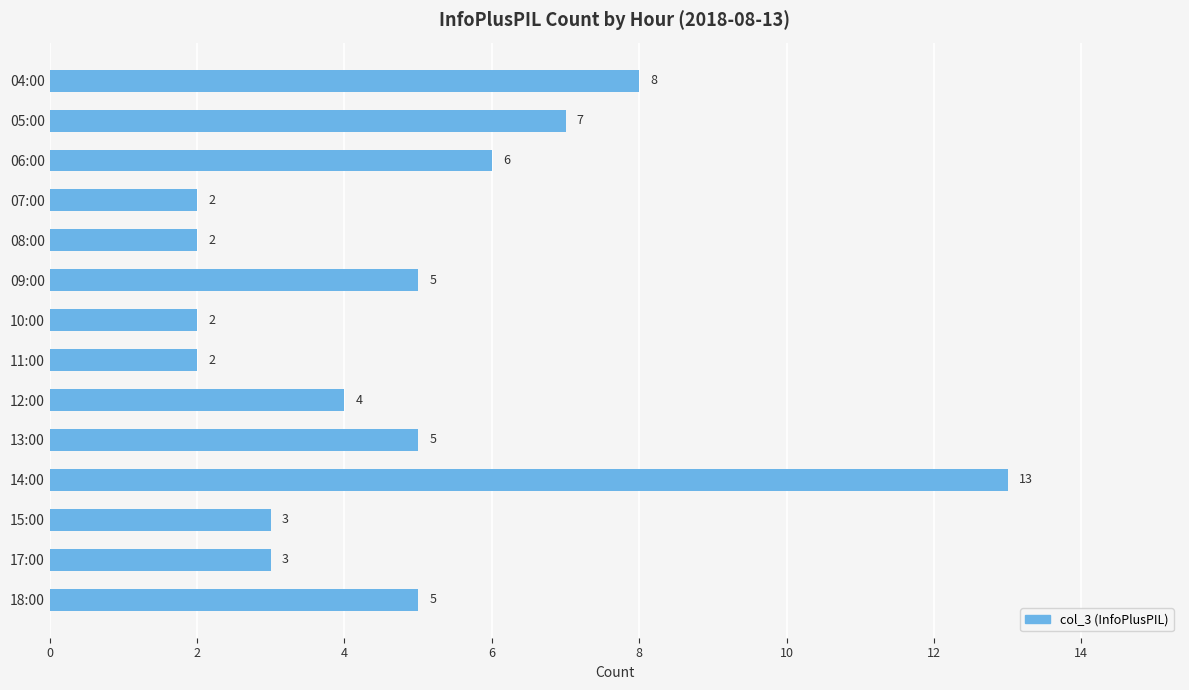

Does the chart contain any negative values?

No